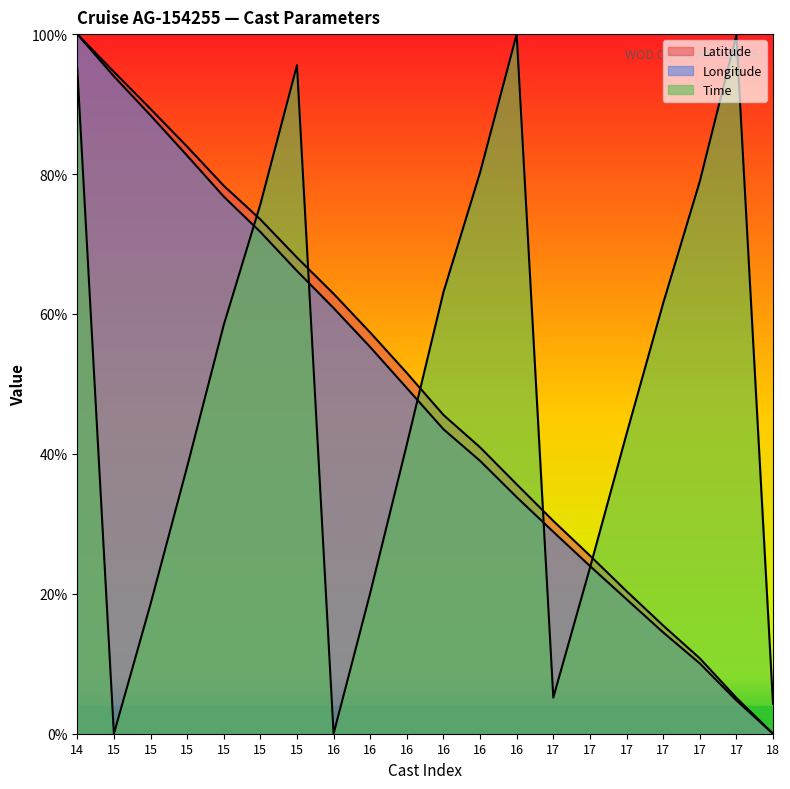

Does the chart display data point markers on the line(s)?

No